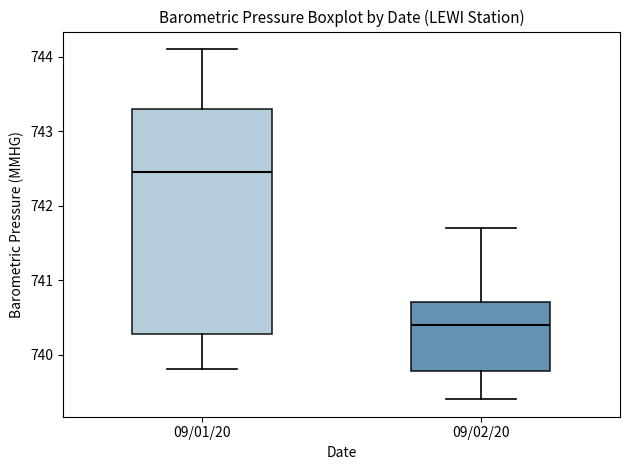

Comparing the boxes themselves (not the whiskers), which one is the tallest?

09/01/20